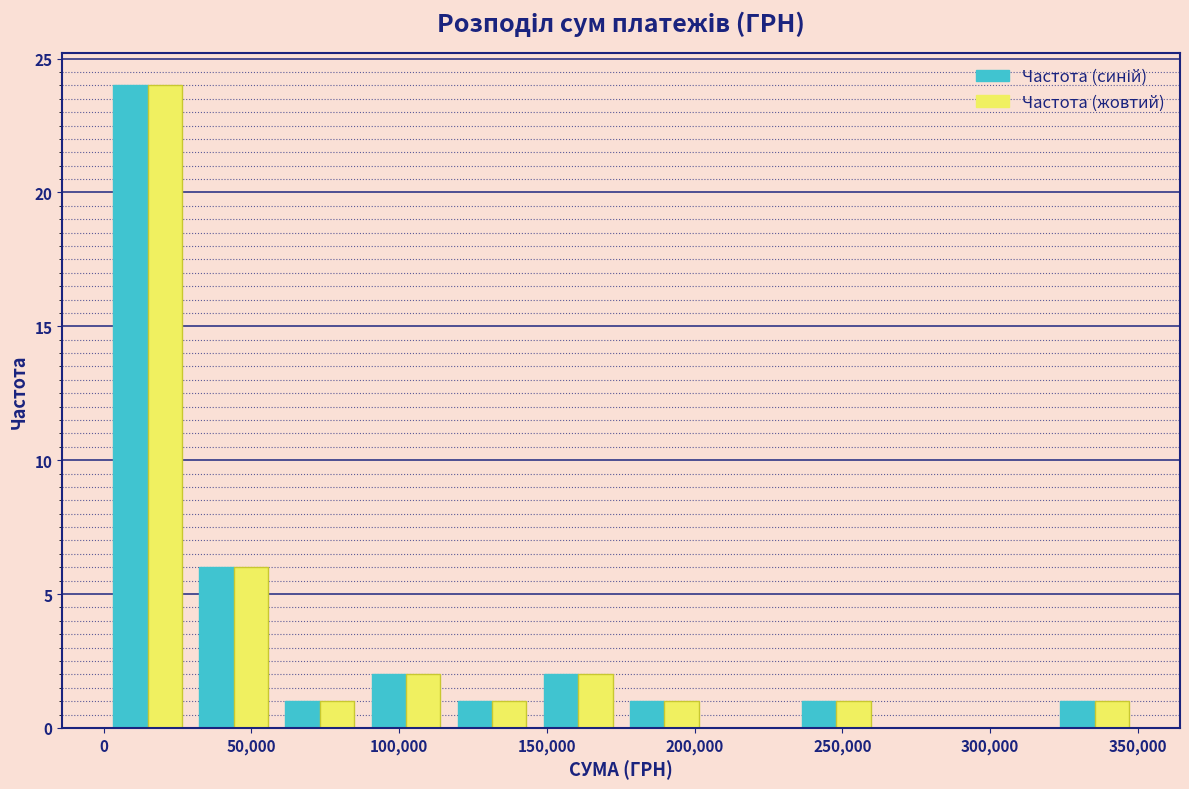

Reading left to right, transcribe this chart: for each range on the x-axis, give the height of each series' bar. Neither the bar edges nor the heights are printed on the chart, so give them approximately, as read against the axes.

0 to 30000: Частота (синій)=24	Частота (жовтий)=24
30000 to 60000: Частота (синій)=6	Частота (жовтий)=6
60000 to 90000: Частота (синій)=1	Частота (жовтий)=1
90000 to 115000: Частота (синій)=2	Частота (жовтий)=2
115000 to 145000: Частота (синій)=1	Частота (жовтий)=1
145000 to 175000: Частота (синій)=2	Частота (жовтий)=2
175000 to 205000: Частота (синій)=1	Частота (жовтий)=1
205000 to 235000: Частота (синій)=0	Частота (жовтий)=0
235000 to 265000: Частота (синій)=1	Частота (жовтий)=1
265000 to 290000: Частота (синій)=0	Частота (жовтий)=0
290000 to 320000: Частота (синій)=0	Частота (жовтий)=0
320000 to 350000: Частота (синій)=1	Частота (жовтий)=1